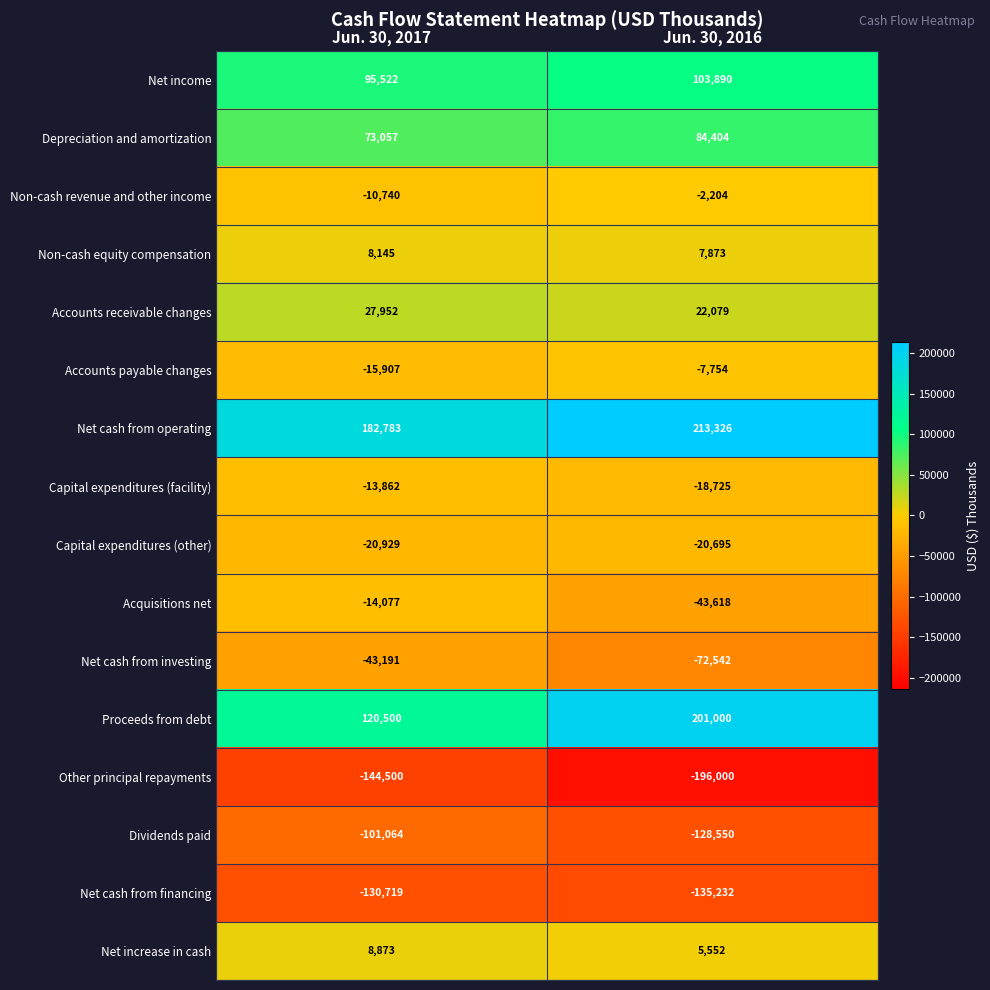

What is the difference between the Net cash from operating values at Jun. 30, 2016 and Jun. 30, 2017?

30543